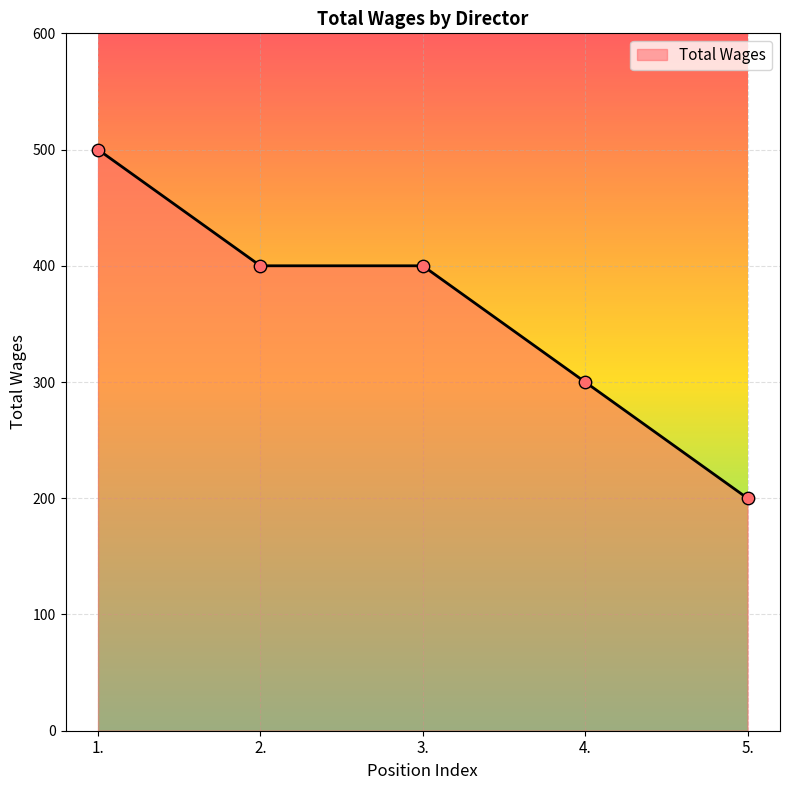

What is the ratio of the value at 1. to the value at 4.?

1.7